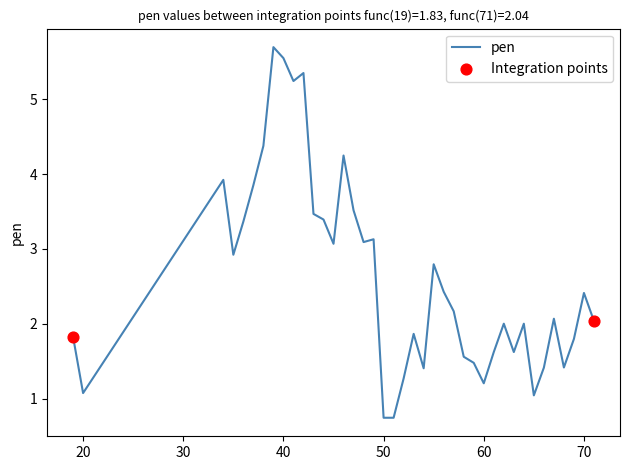

What is the difference between the maximum and minimum values?

5.0